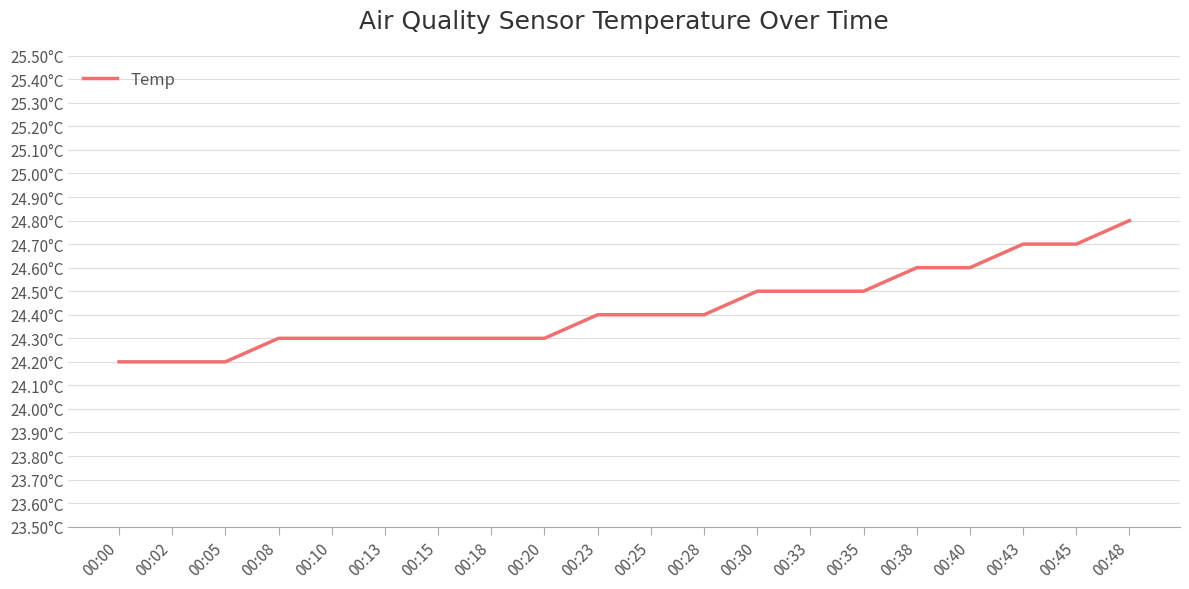

At which label is the value closest to 24?

00:00